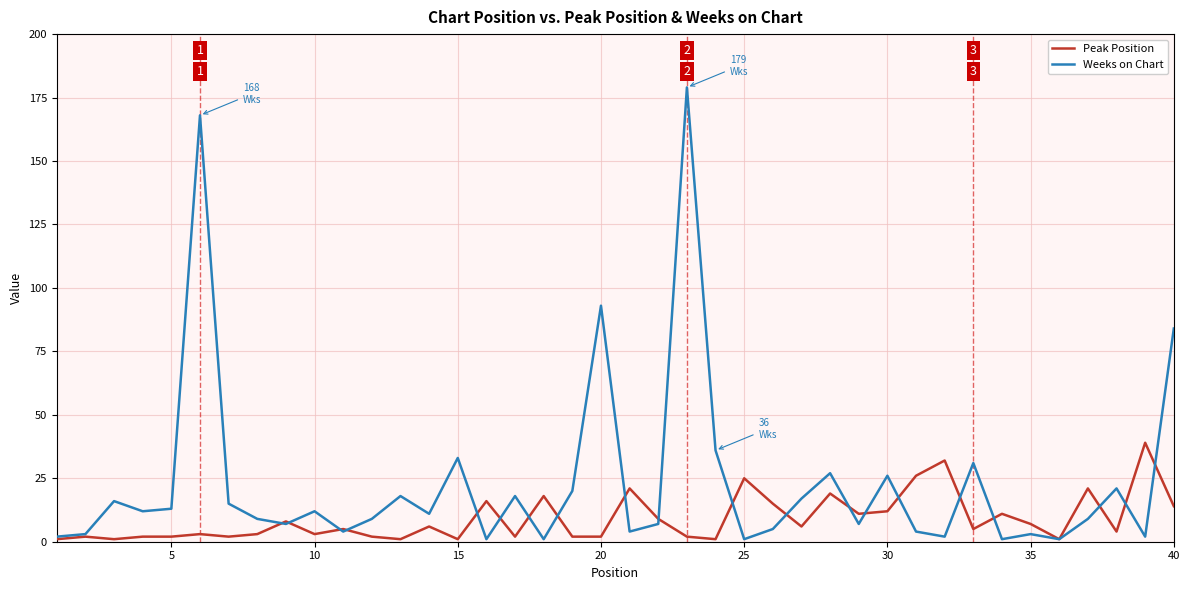

What is the difference between the maximum and minimum values in the Weeks on Chart series?

178